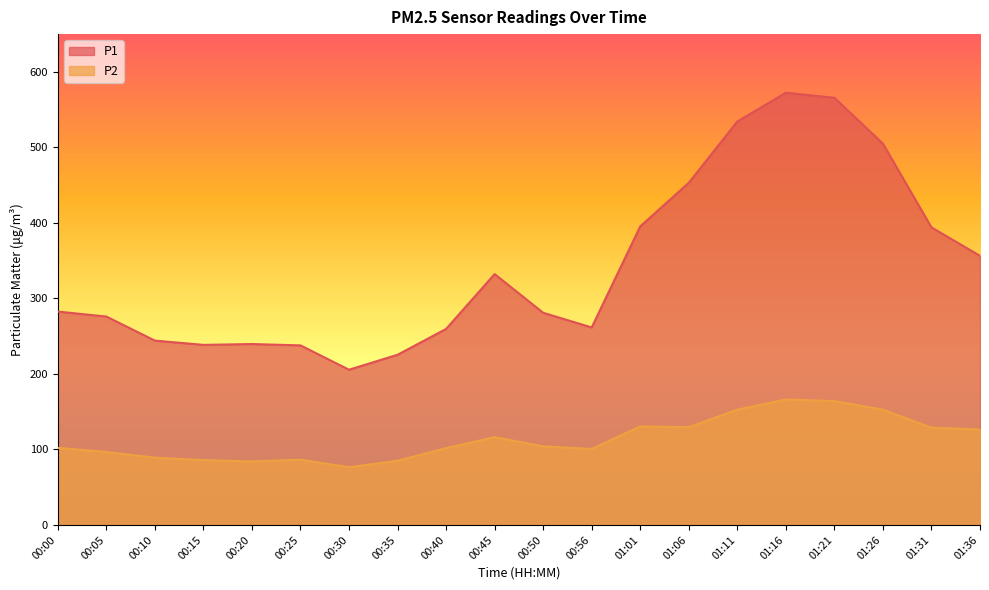

What is the difference between the highest and lowest values at 00:10?

155.1